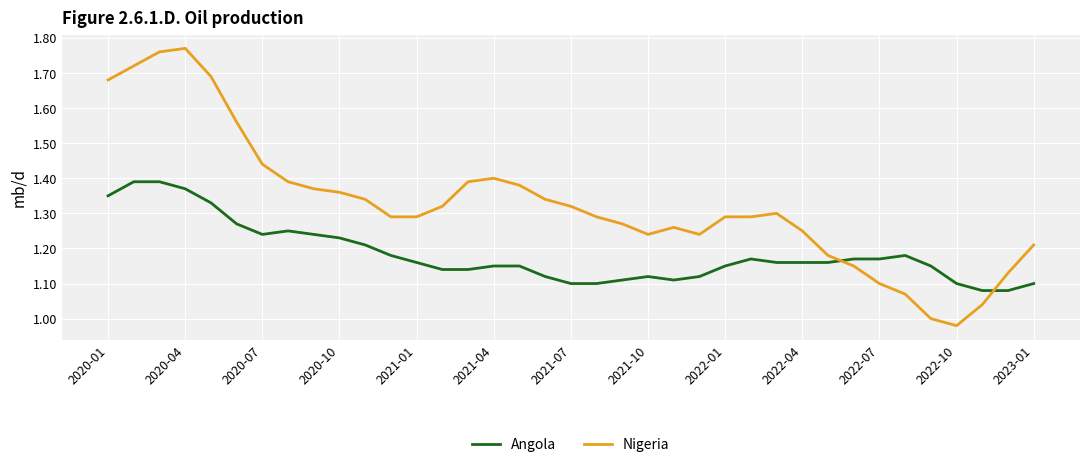

How many times do Angola and Nigeria cross each other?

2